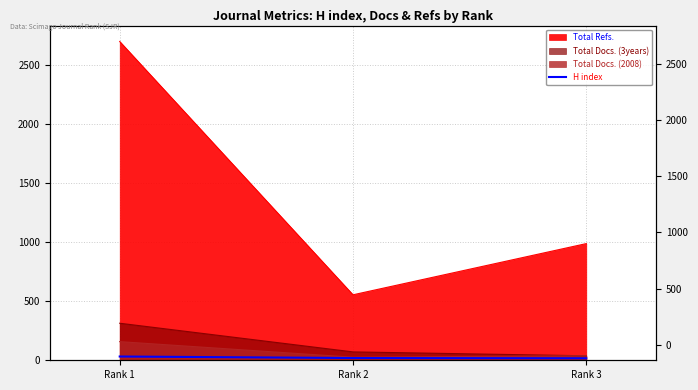

What is the smallest value displayed?

17